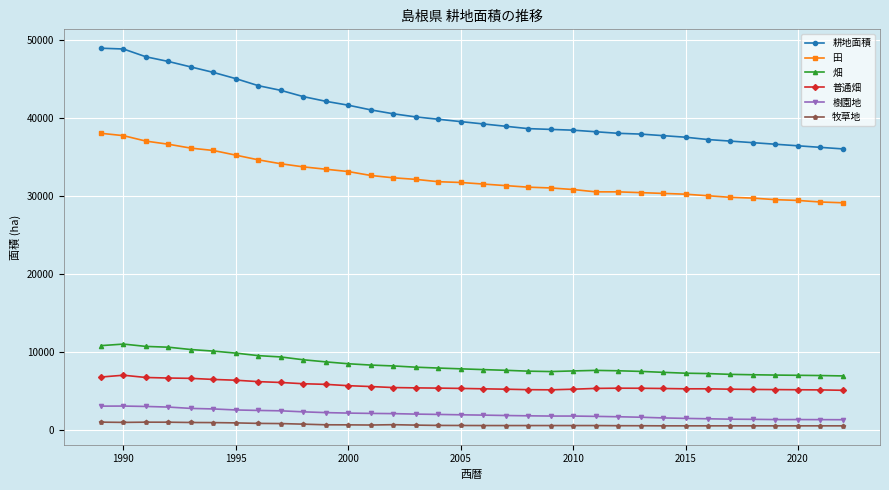

What is the maximum value for 樹園地?

3060